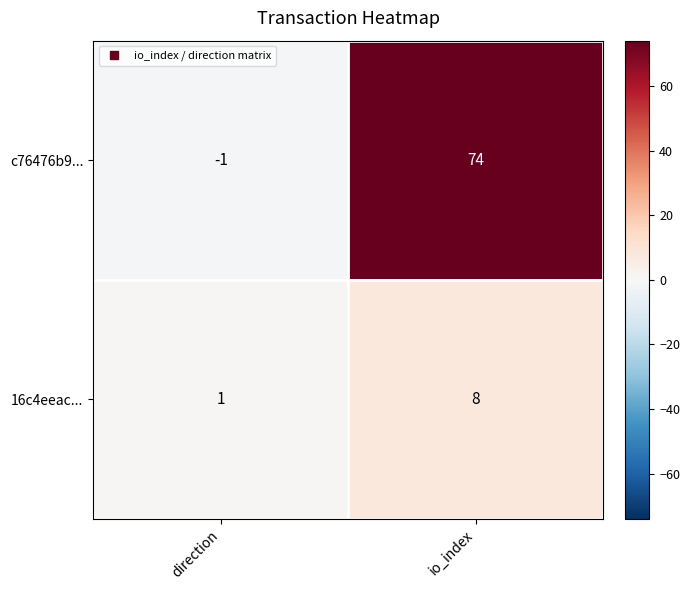

List the series in order of their overall mean, lowest first.

16c4eeac..., c76476b9...